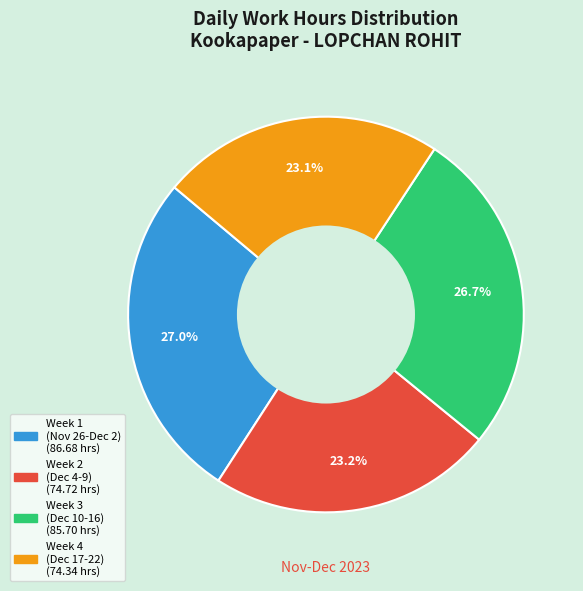

Is there any slice that represents more than half of the pie?

No